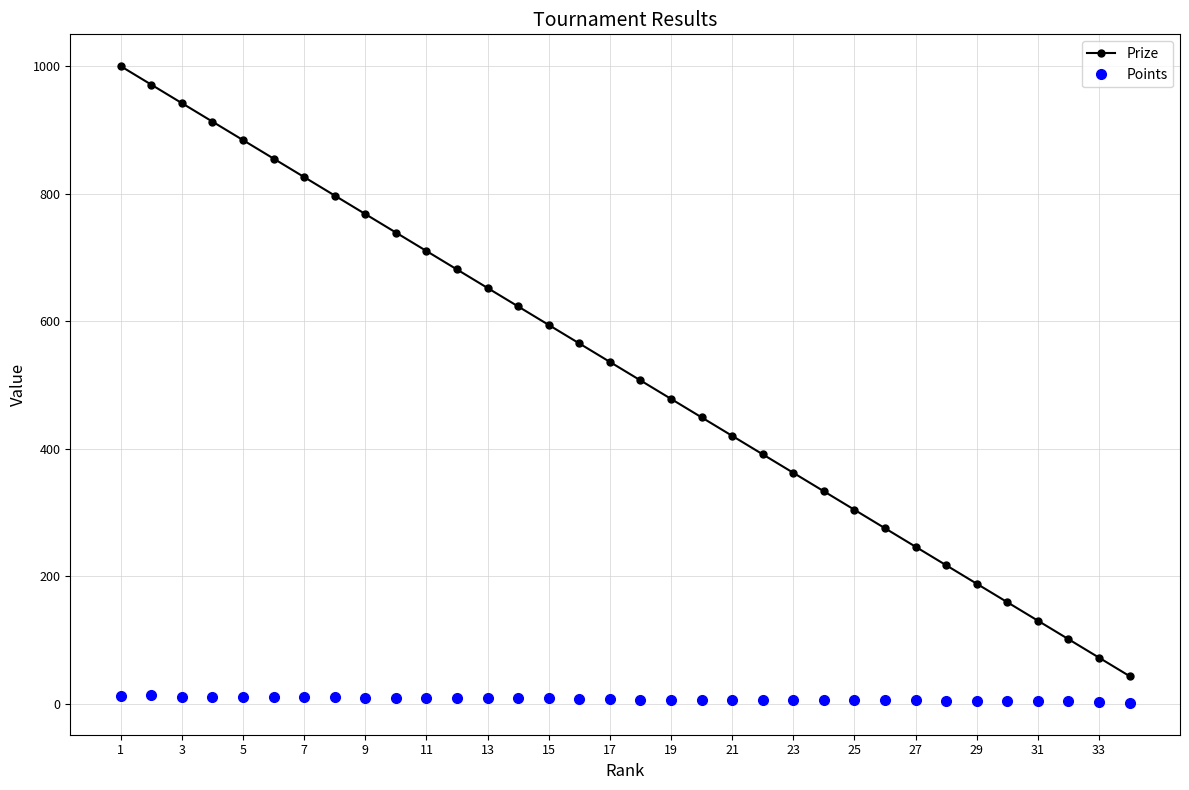

At how many categories does at least one series exceed 262?

26